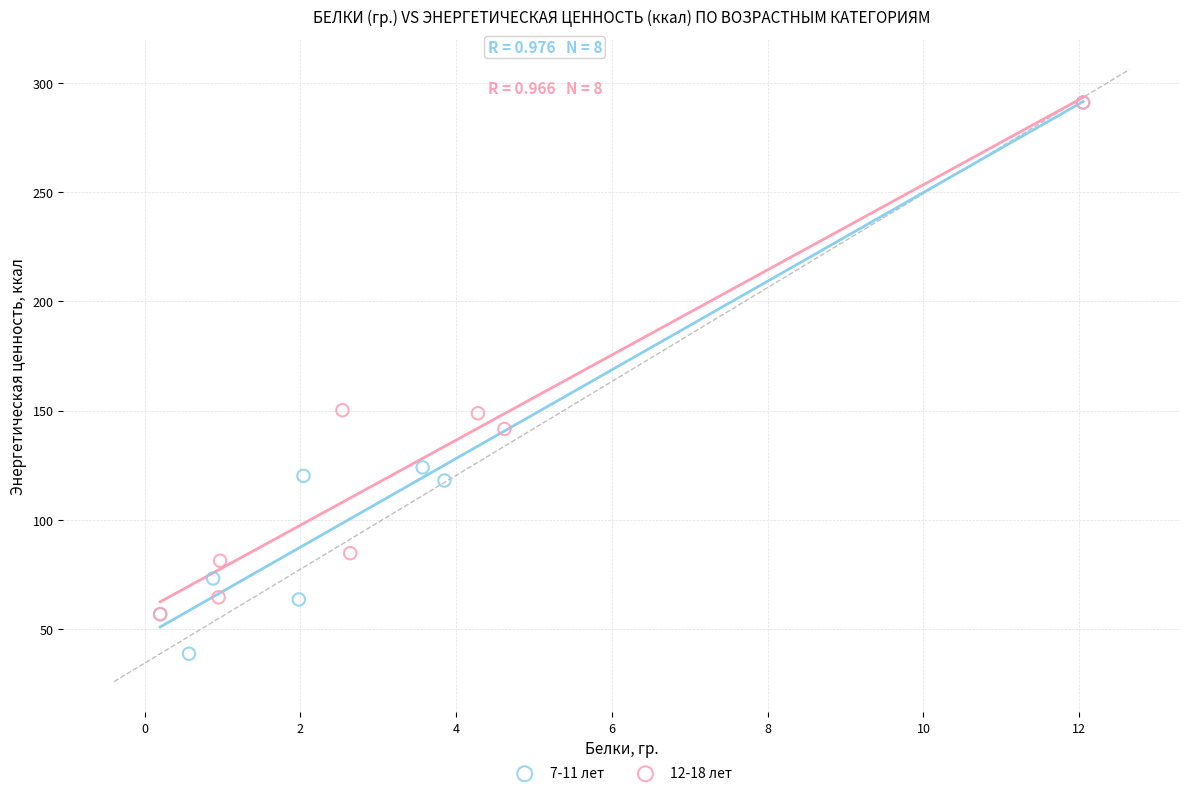

Which series contains the lowest Y value?

7-11 лет